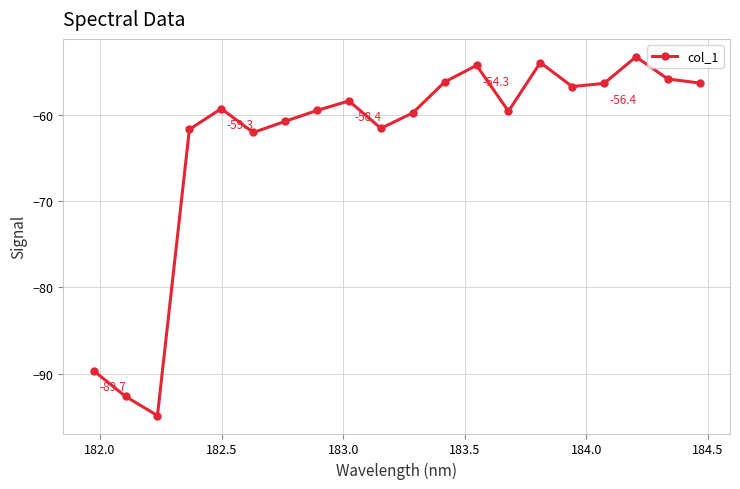

What is the average value?

-63.1